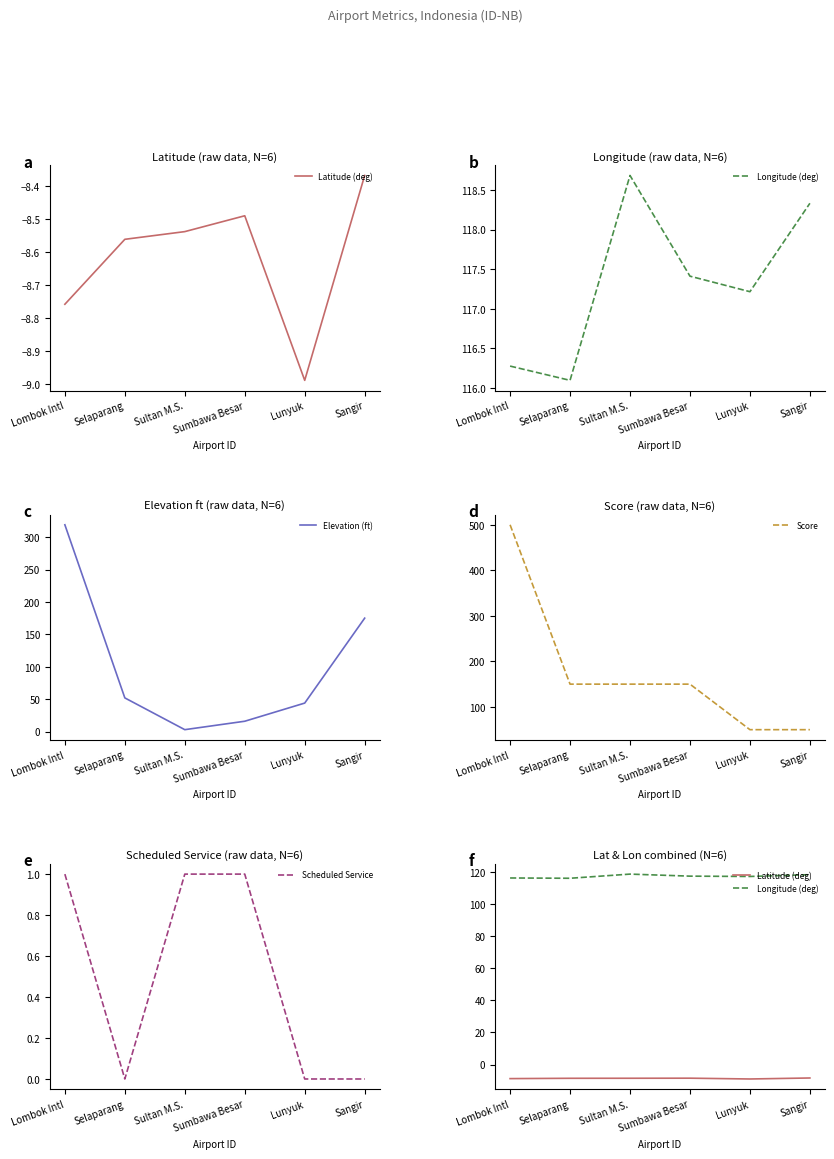

Reading left to right, what are all the values shown in this chart?

Latitude (deg): Lombok Intl=-8.8	Selaparang=-8.6	Sultan M.S.=-8.5	Sumbawa Besar=-8.5	Lunyuk=-9.0	Sangir=-8.4
Longitude (deg): Lombok Intl=116.3	Selaparang=116.1	Sultan M.S.=118.7	Sumbawa Besar=117.4	Lunyuk=117.2	Sangir=118.3
Elevation (ft): Lombok Intl=319.0	Selaparang=52.0	Sultan M.S.=3.0	Sumbawa Besar=16.0	Lunyuk=44.0	Sangir=175.0
Score: Lombok Intl=500.0	Selaparang=150.0	Sultan M.S.=150.0	Sumbawa Besar=150.0	Lunyuk=50.0	Sangir=50.0
Scheduled Service: Lombok Intl=1.0	Selaparang=0.0	Sultan M.S.=1.0	Sumbawa Besar=1.0	Lunyuk=0.0	Sangir=0.0